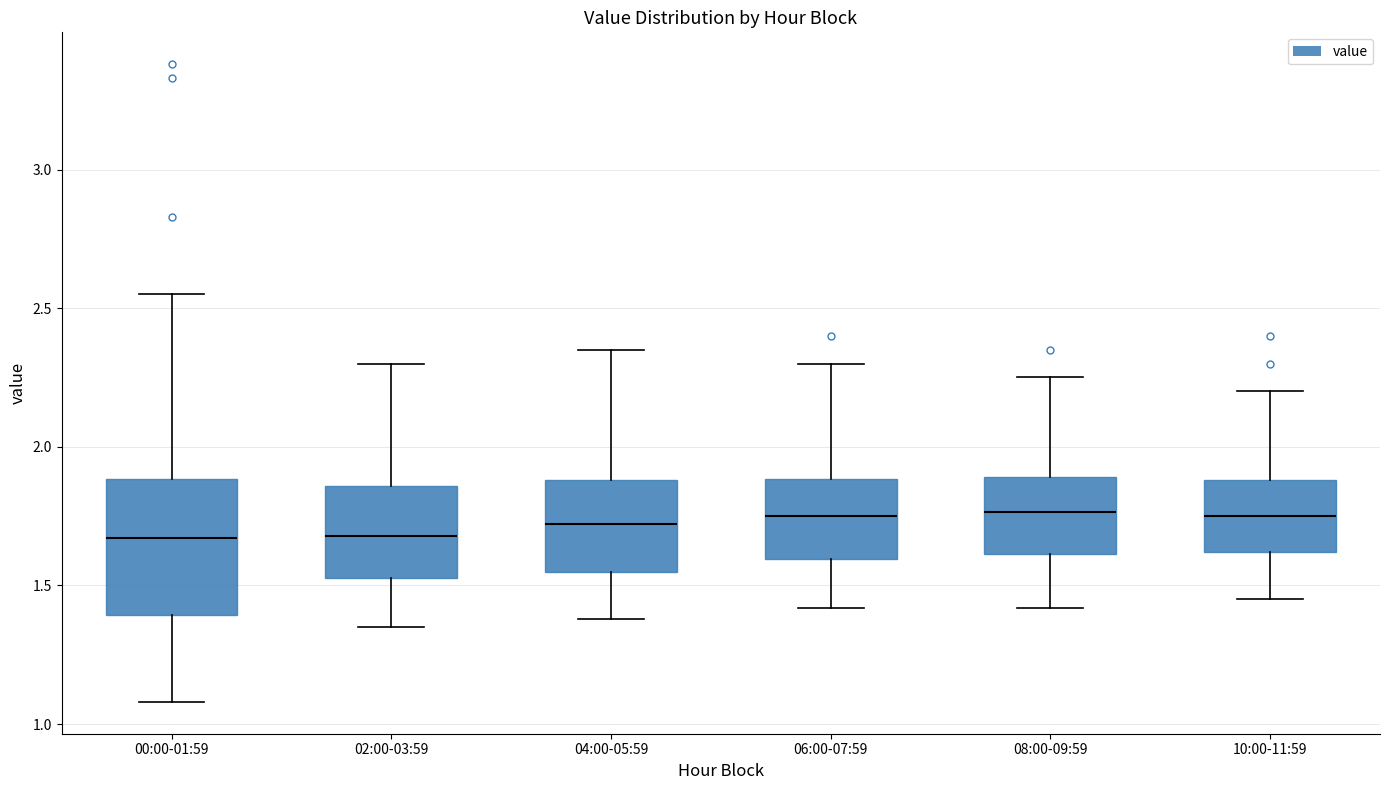

Where does the lower whisker of the box for 04:00-05:59 end on the y-axis? The values are not printed on the chart, so give them approximately, as read against the axis.

1.40